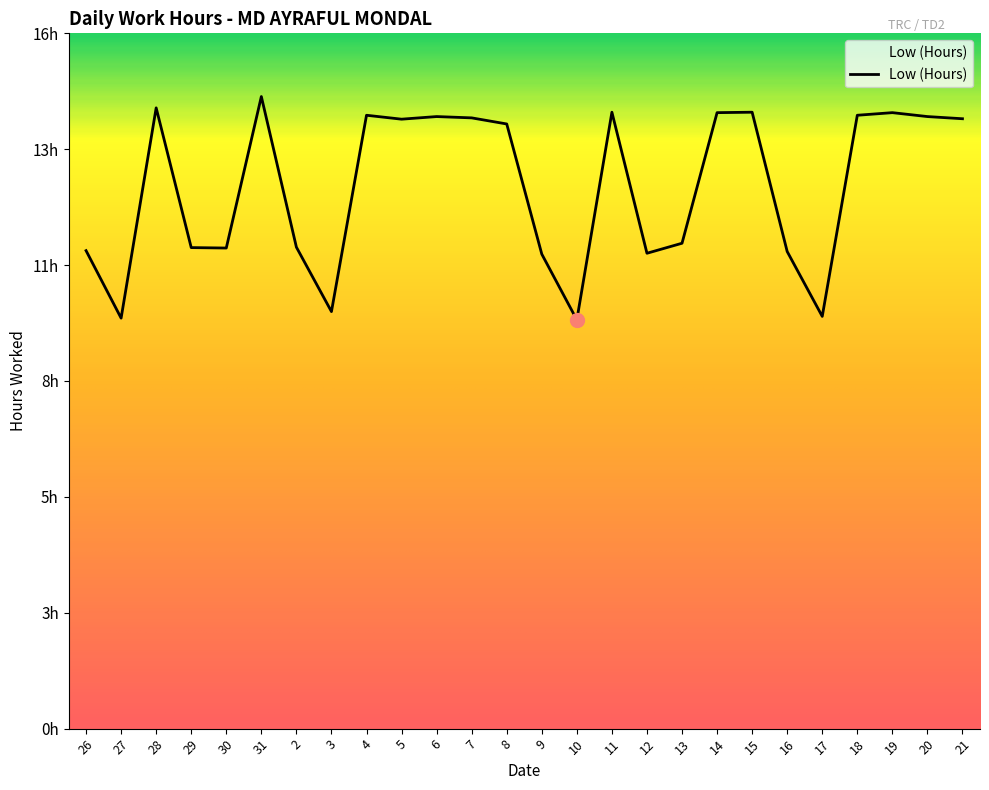

What is the difference between the second highest and second lowest values?

4.8